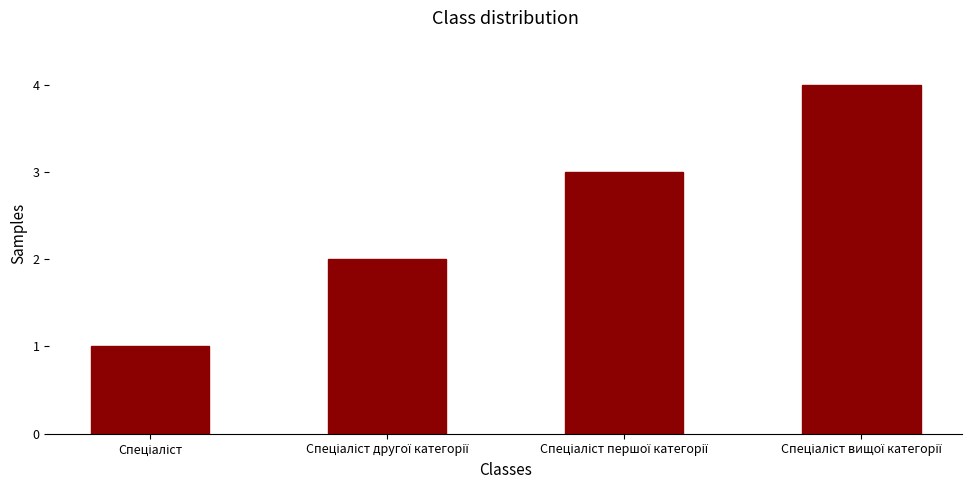

Are the bars grouped side by side (vs. stacked)?

No